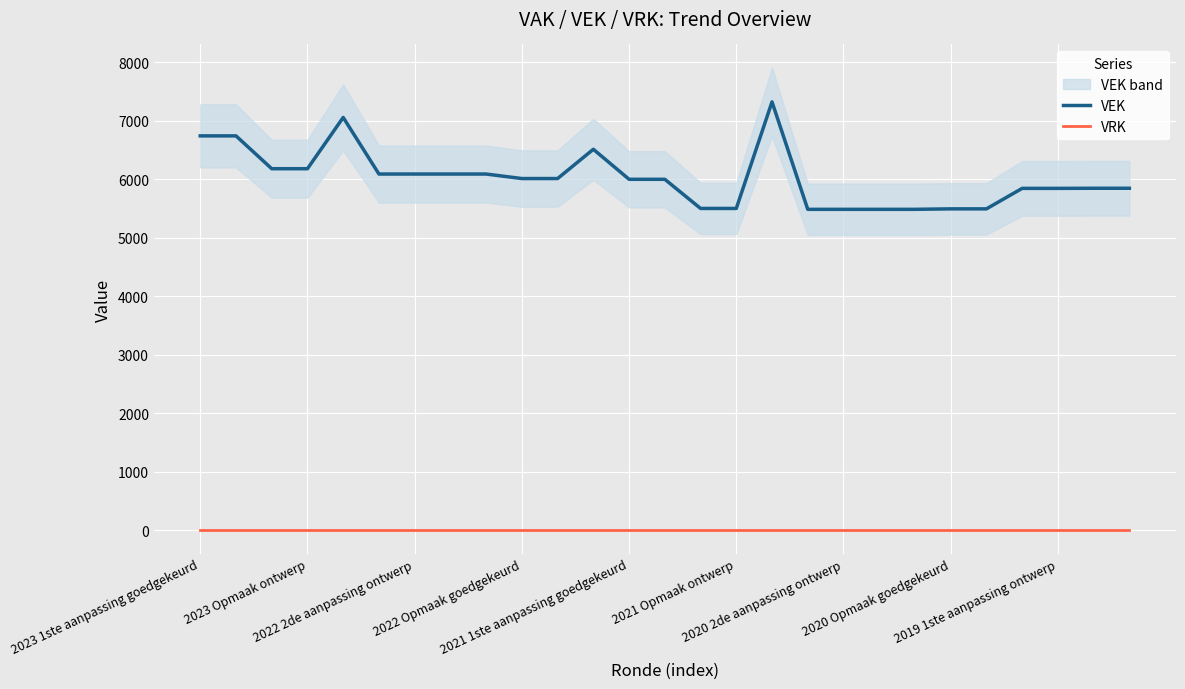

At how many categories does at least one series exceed 1591?

27